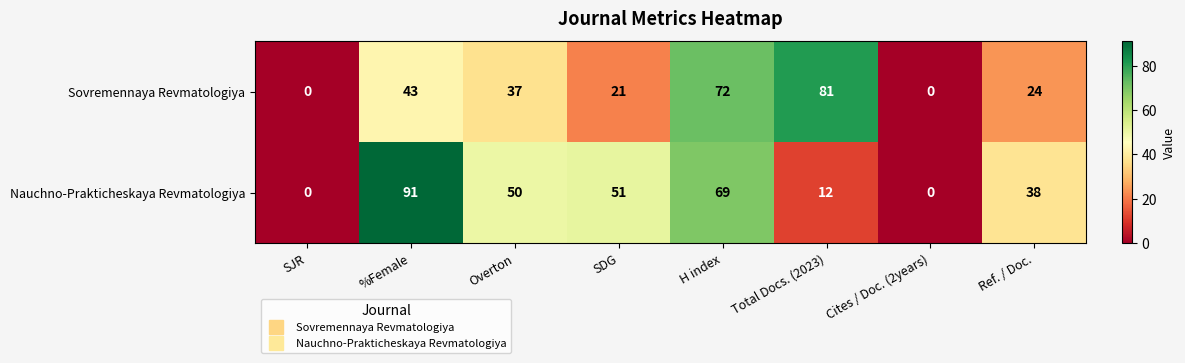

How many series are shown in this chart?

2